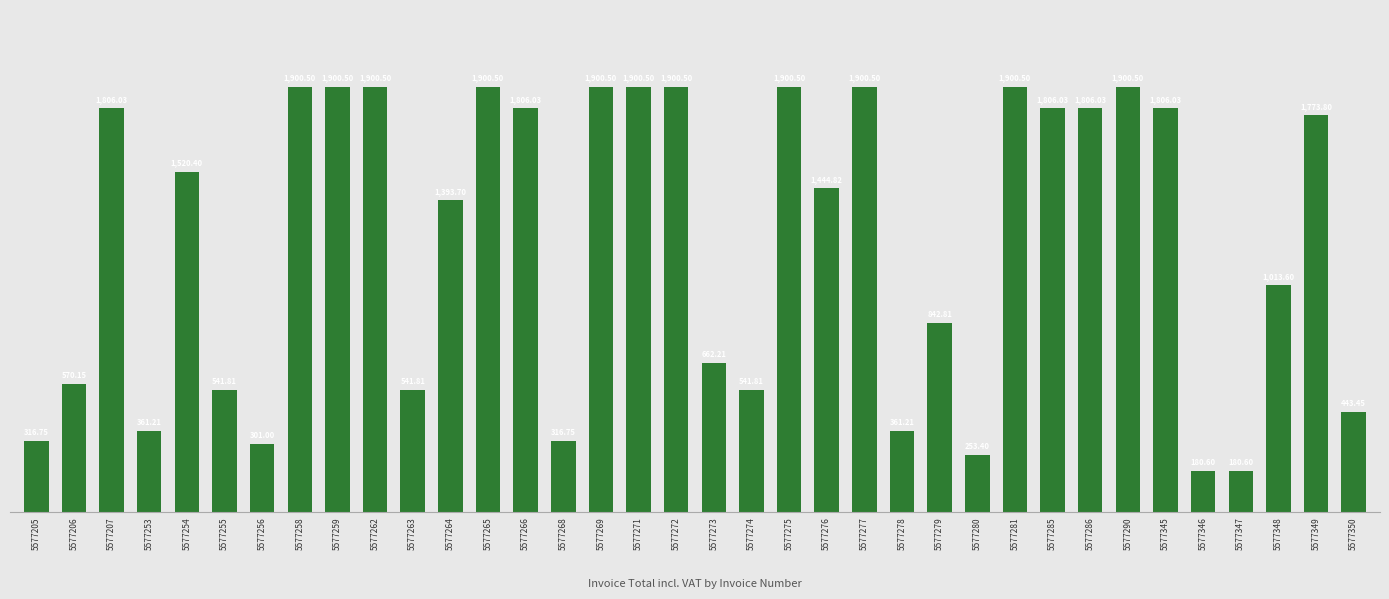

What is the difference between the values at 5577346 and 5577255?

361.2